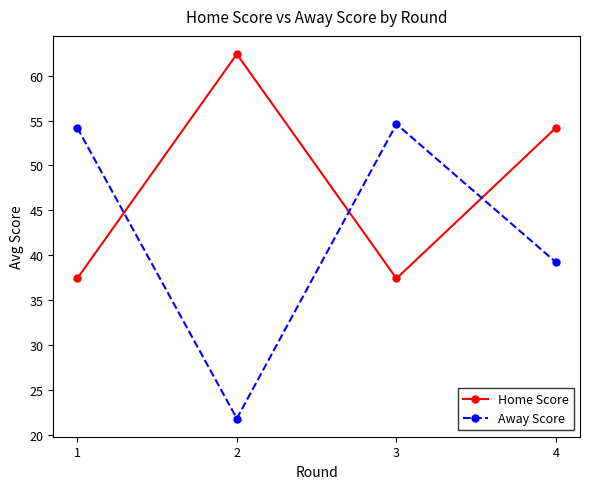

Reading left to right, list all the values displayed in this chart.

Home Score: 37.4	62.4	37.4	54.2
Away Score: 54.2	21.8	54.6	39.2